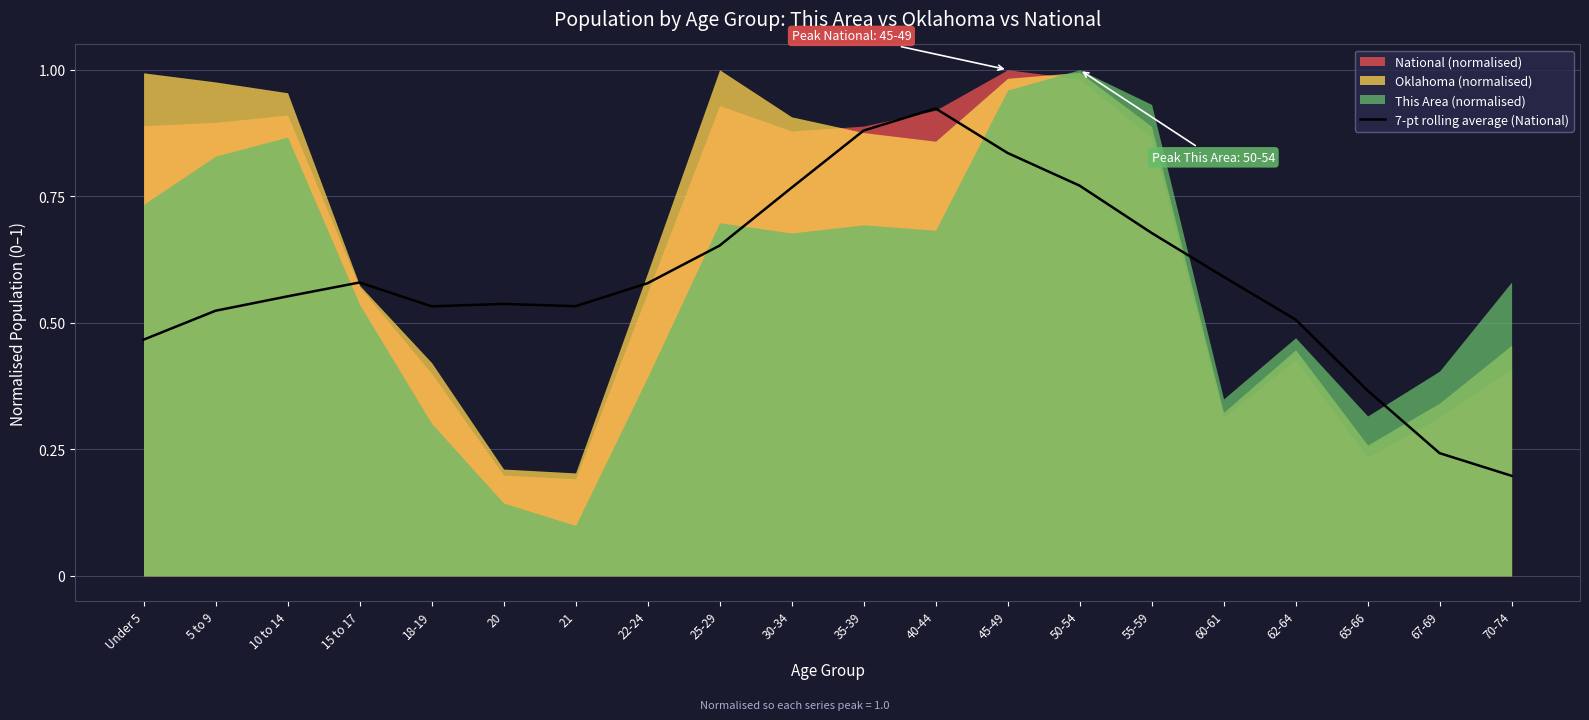

Where is the data nearest to the value 0?

70-74